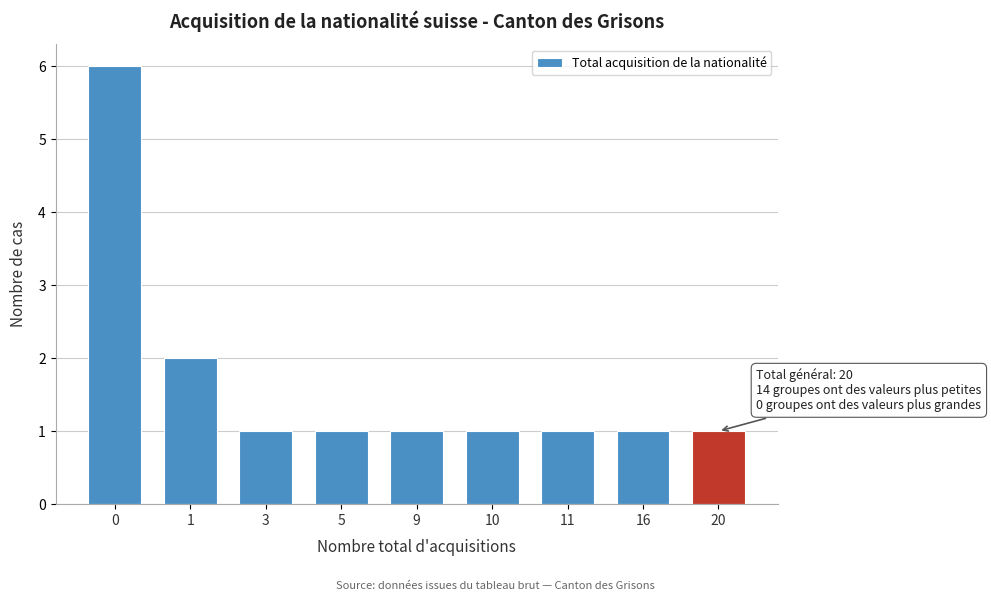

Reading left to right, what are all the values shown in this chart?

0=6	1=2	3=1	5=1	9=1	10=1	11=1	16=1	20=1